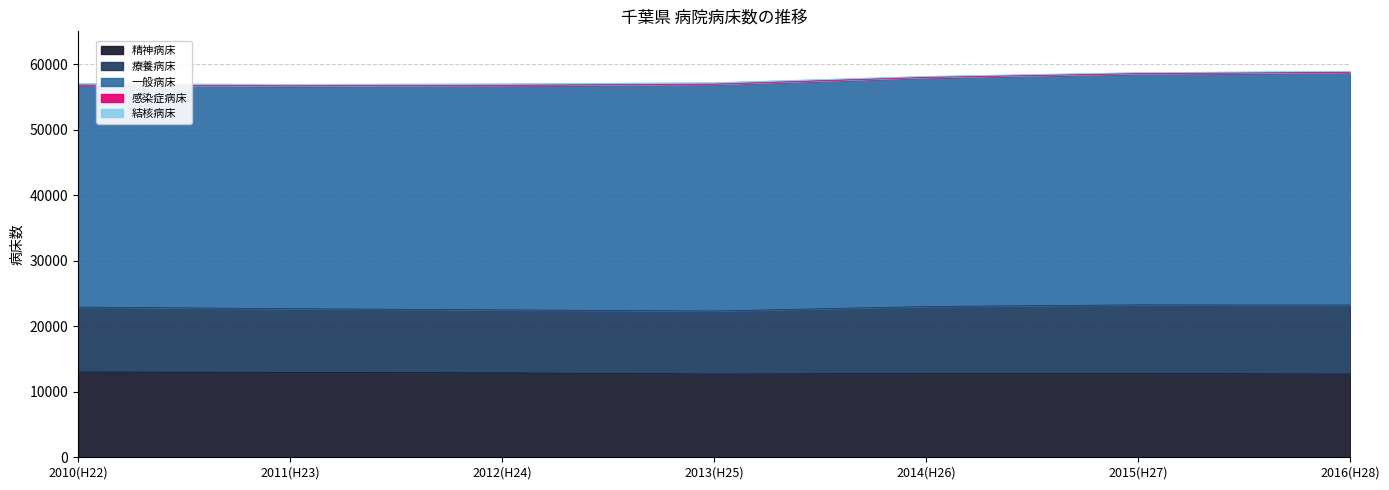

True or false: 一般病床 and 感染症病床 intersect in this chart.

False